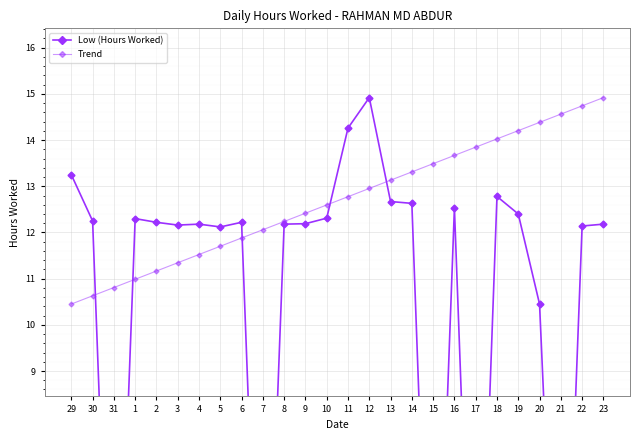

How many data points in Trend are less than 12?

9